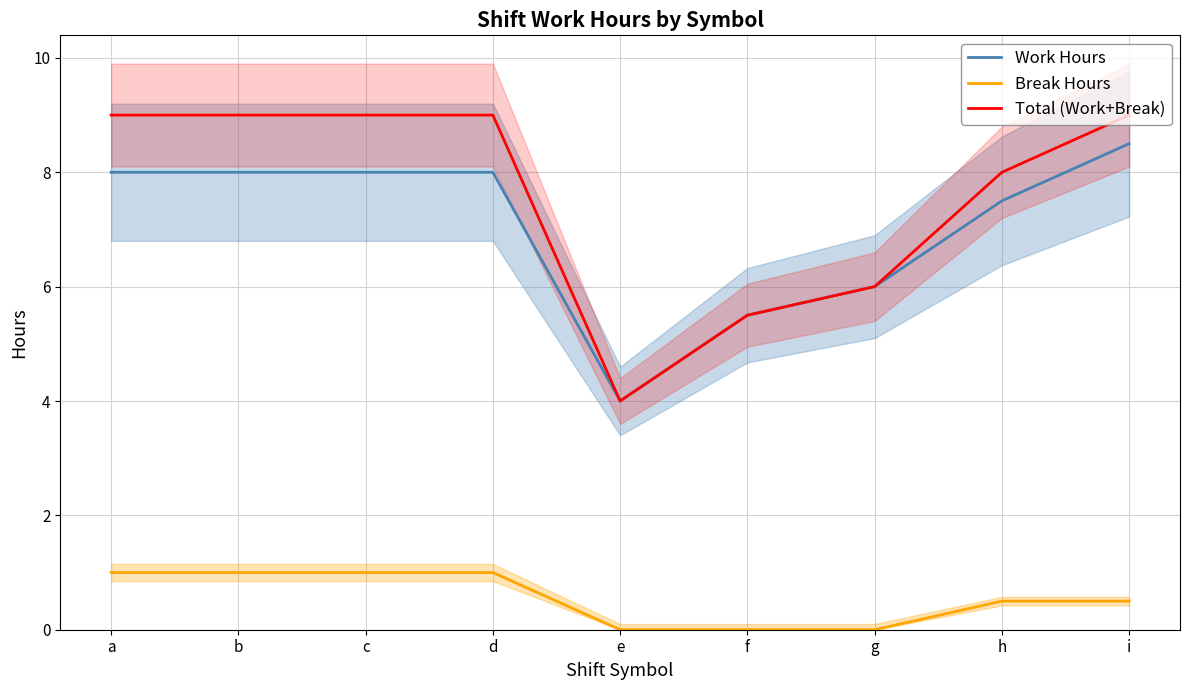

Is this an area chart (filled region under the line)?

No